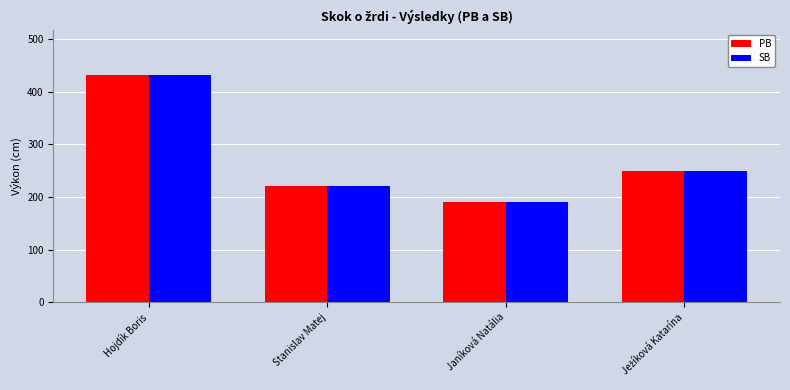

What is the smallest value displayed?

190